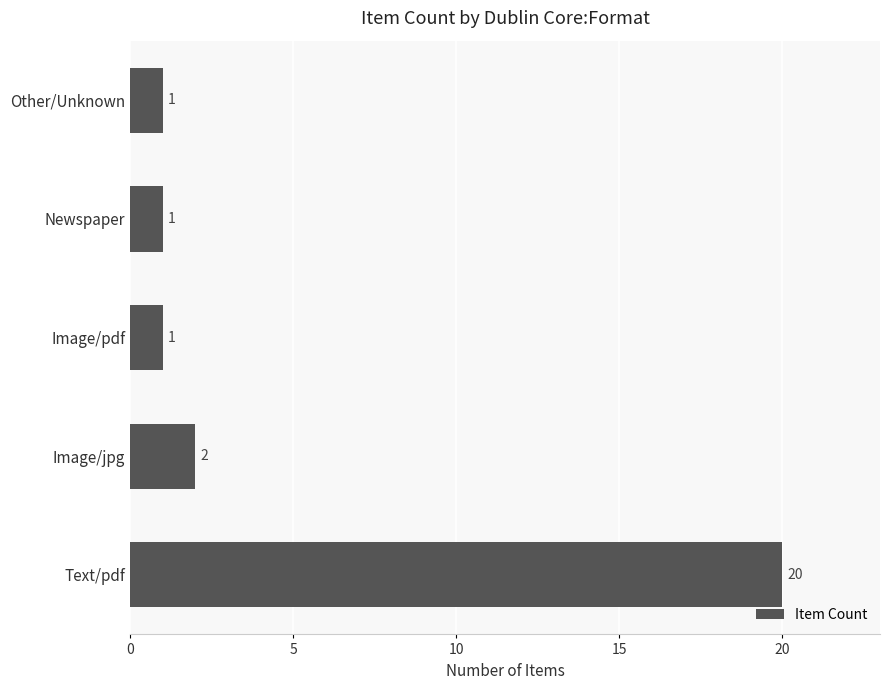

How many bars are there in total?

5